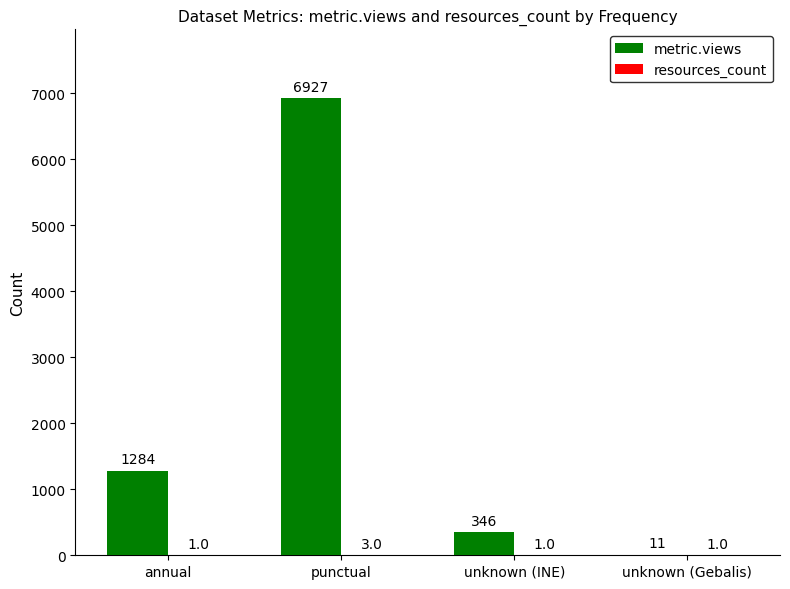

What is the sum of the metric.views values at punctual and unknown (Gebalis)?

6938